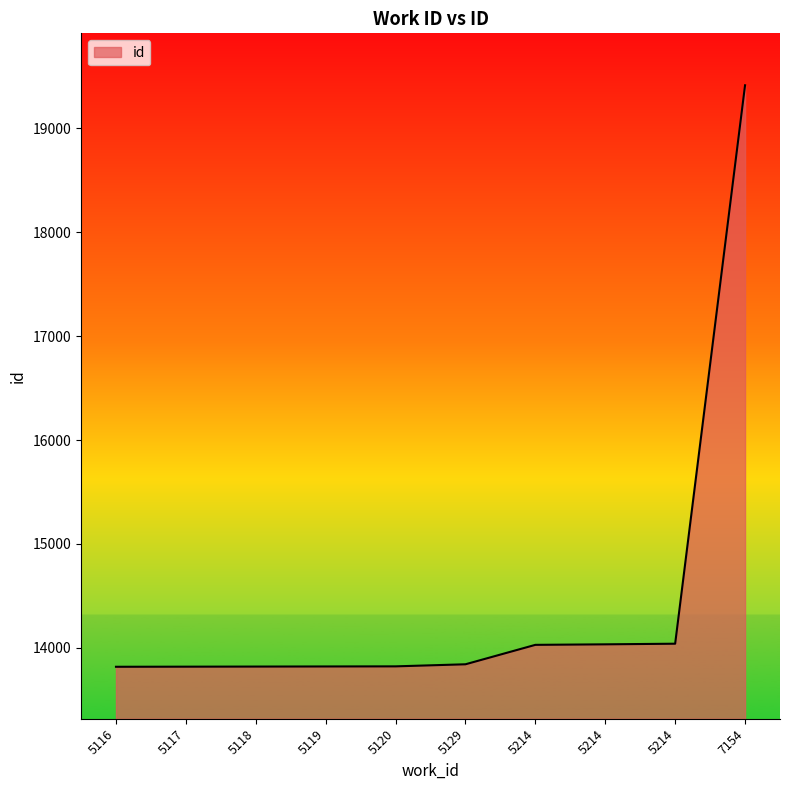

Rank the categories by value from lowest to highest.

5116, 5117, 5118, 5119, 5120, 5129, 5214, 5214, 5214, 7154